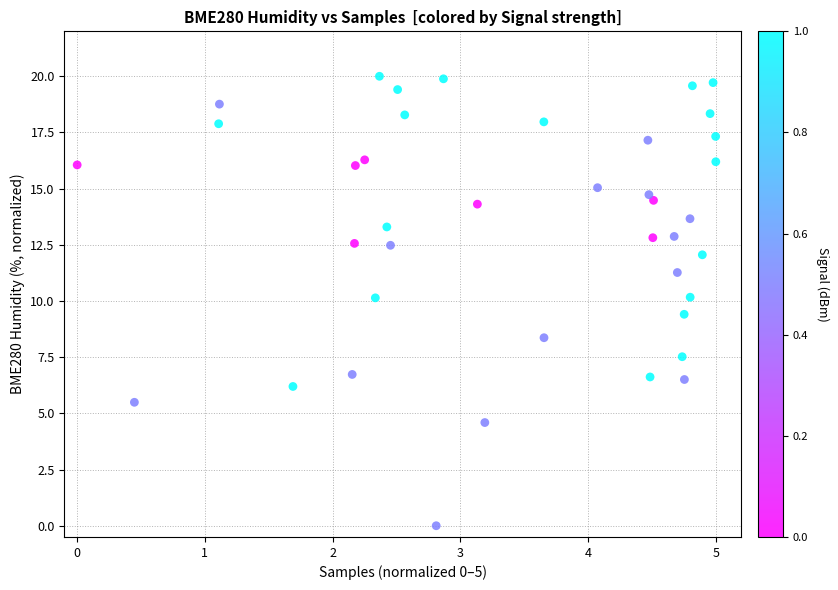

What is the range of X values (max minus min)?

5.0